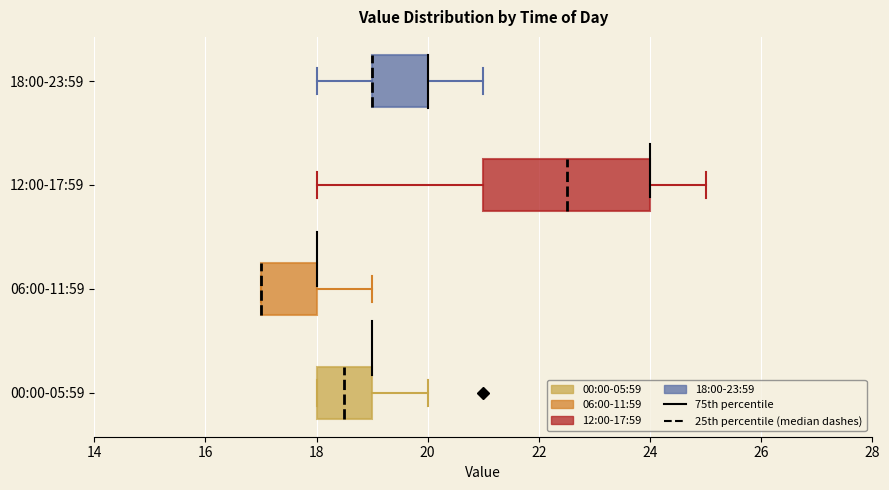

Reading bottom to top, read every box against the x-axis: the position of its median line, the range the box covers, and the ends of its whiskers. The values are not printed on the chart, so give them approximately, as read against the axis.

00:00-05:59: median 18.6, box 18.0 to 19.0, whiskers 18.0 to 20.0
06:00-11:59: median 17.0 (drawn on the box's left edge), box 17.0 to 18.0, whiskers 17.0 to 19.0
12:00-17:59: median 22.6, box 21.0 to 24.0, whiskers 18.0 to 25.0
18:00-23:59: median 19.0 (drawn on the box's left edge), box 19.0 to 20.0, whiskers 18.0 to 21.0